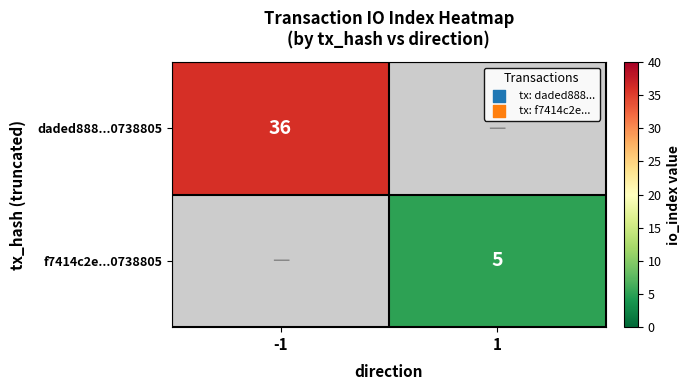

The value of daded888...0738805 at -1 is 51. True or false?

False